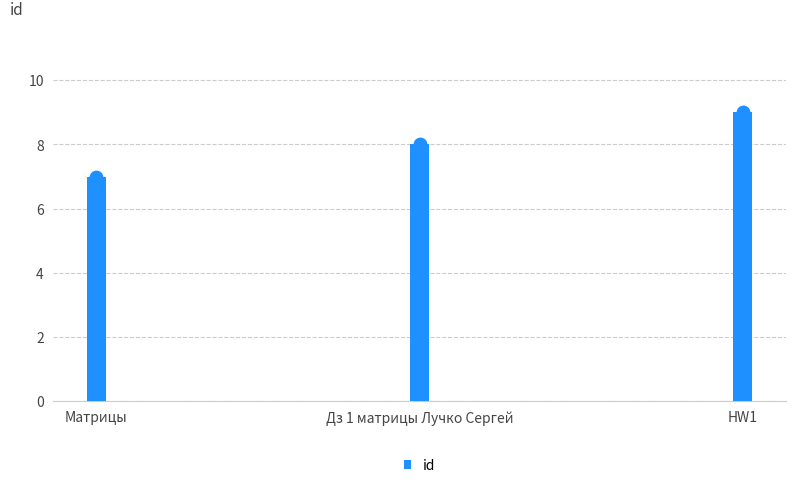

What is the change in value from Дз 1 матрицы Лучко Сергей to HW1?

+1